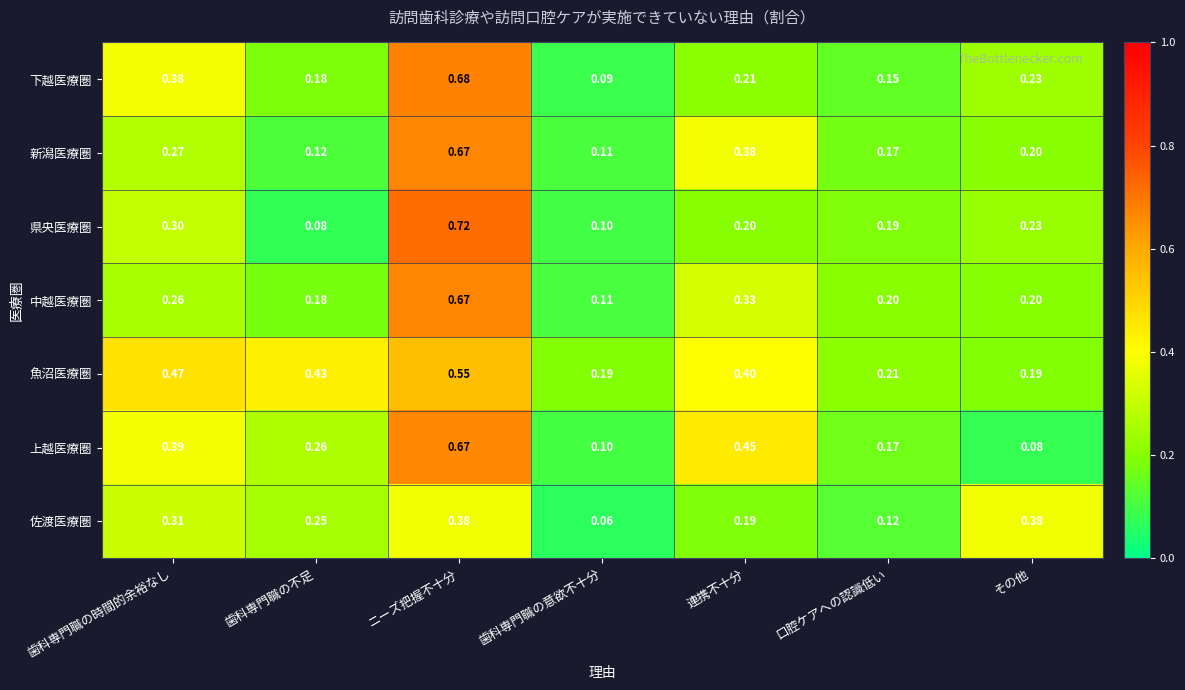

At how many categories does at least one series exceed 0?

7